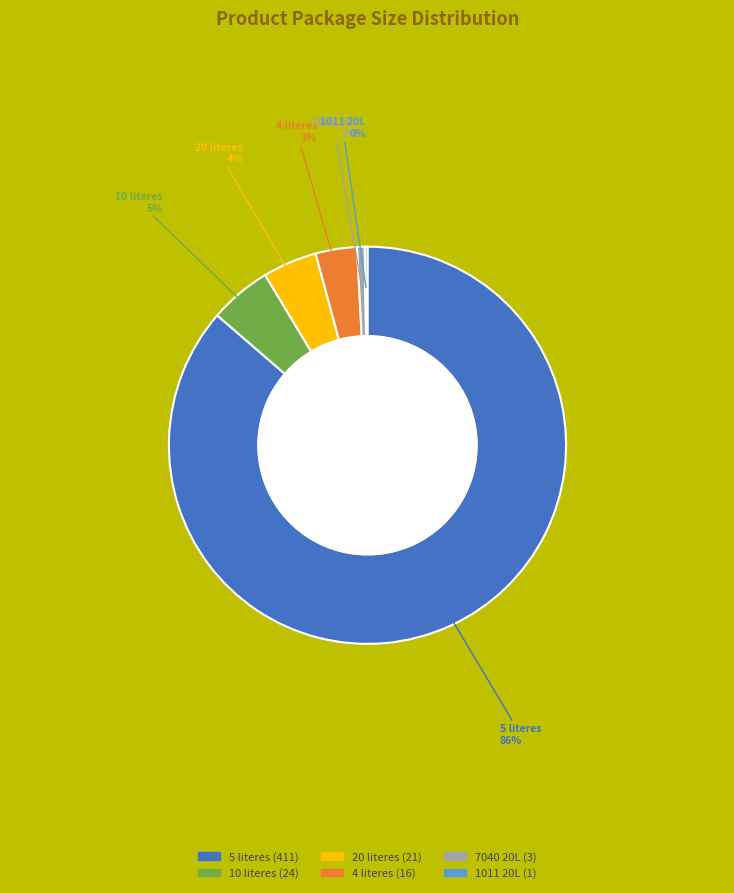

Which has a higher value, 4 literes or 10 literes?

10 literes